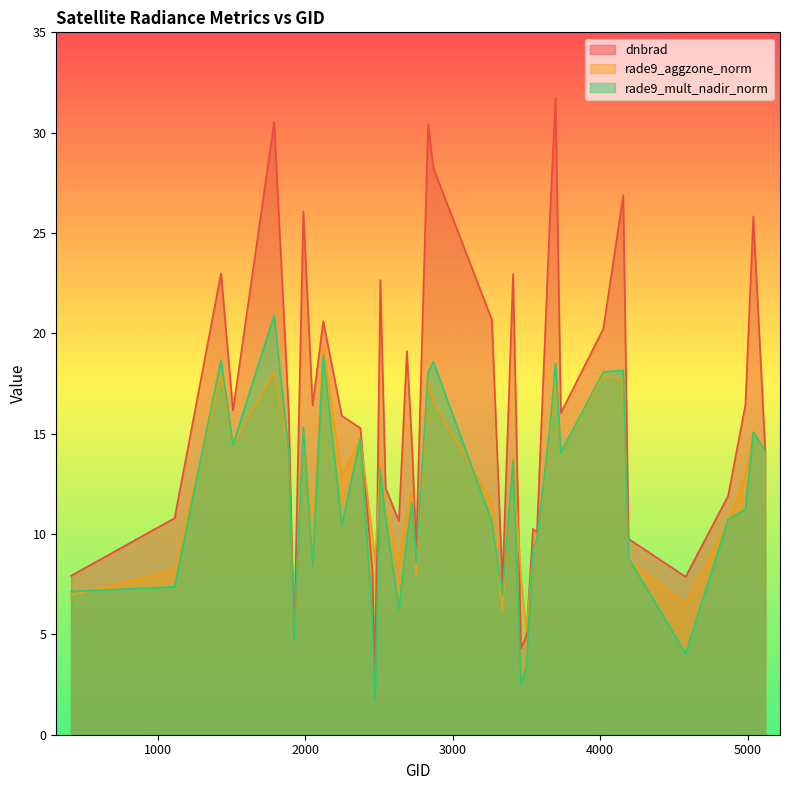

What is the sum of the dnbrad values at 1925 and 2870?

32.9